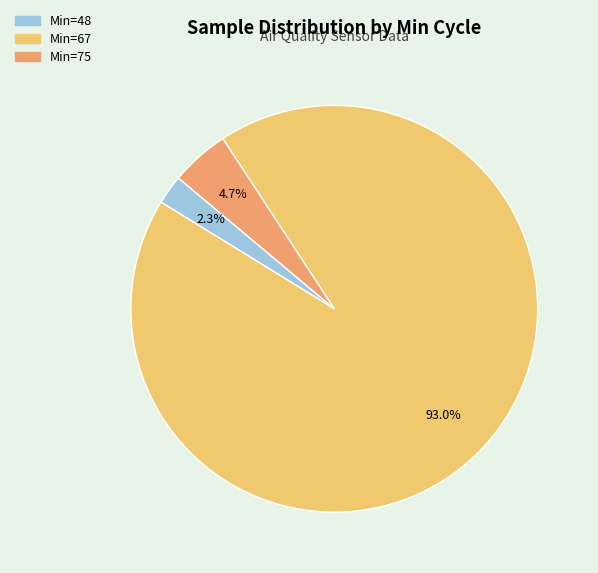

Rank the categories by value from lowest to highest.

Min=48, Min=75, Min=67